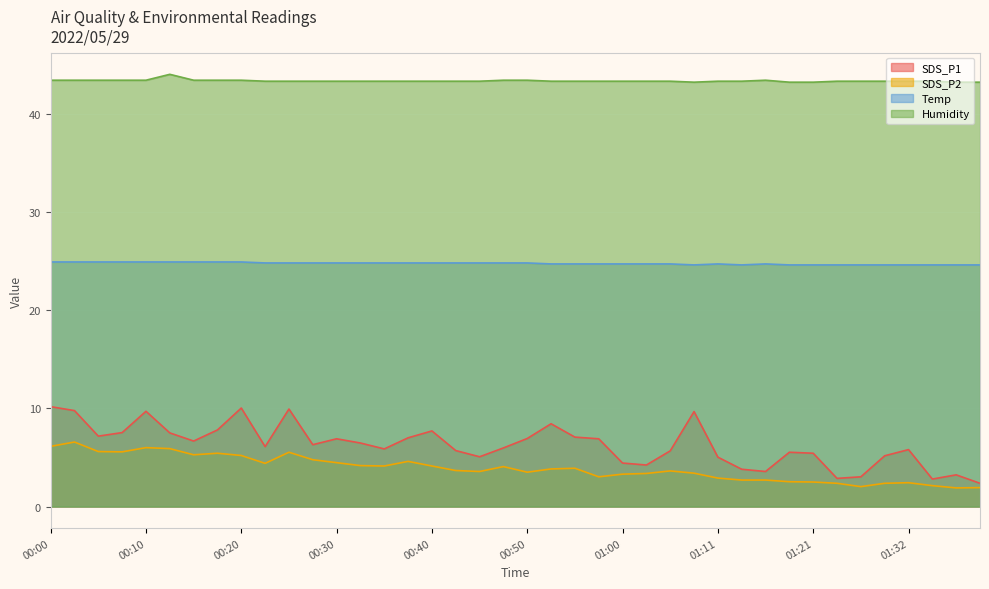

Which category has the highest value across all series?

00:13